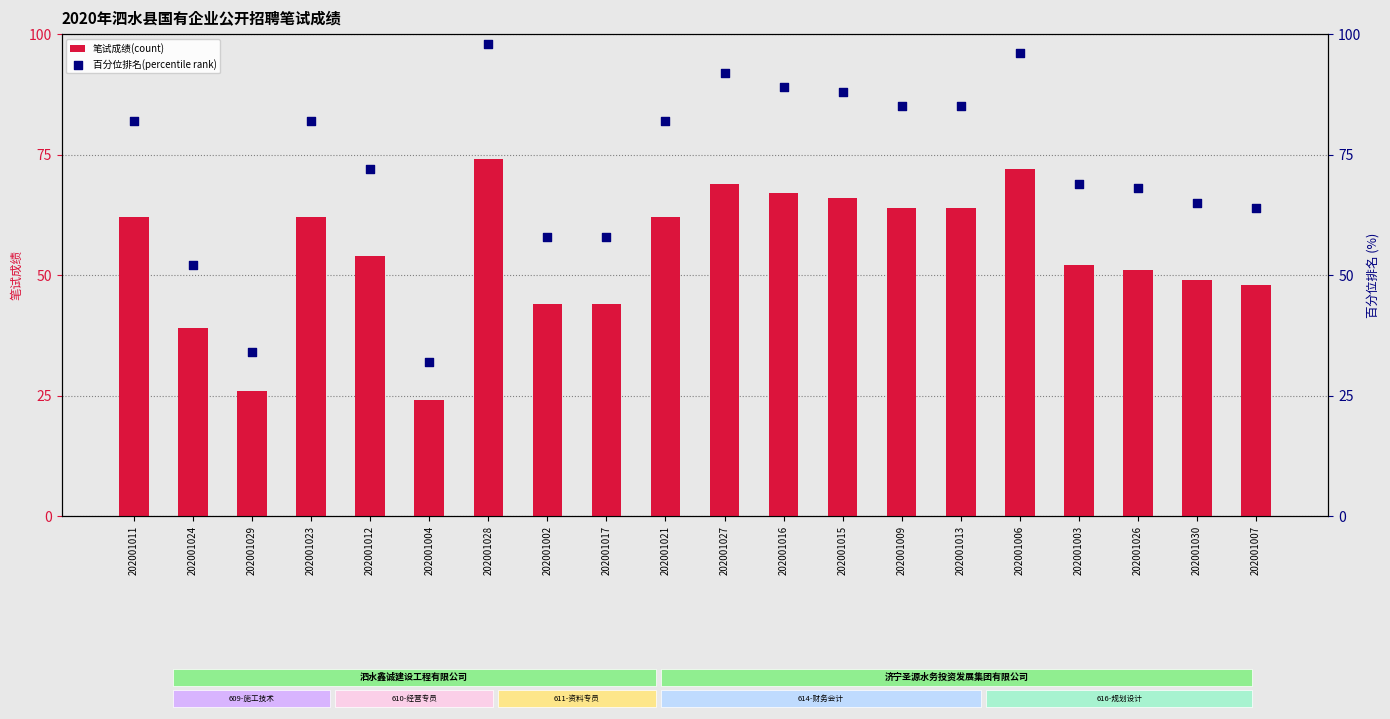

Which series reaches the minimum Y coordinate?

笔试成绩(count)